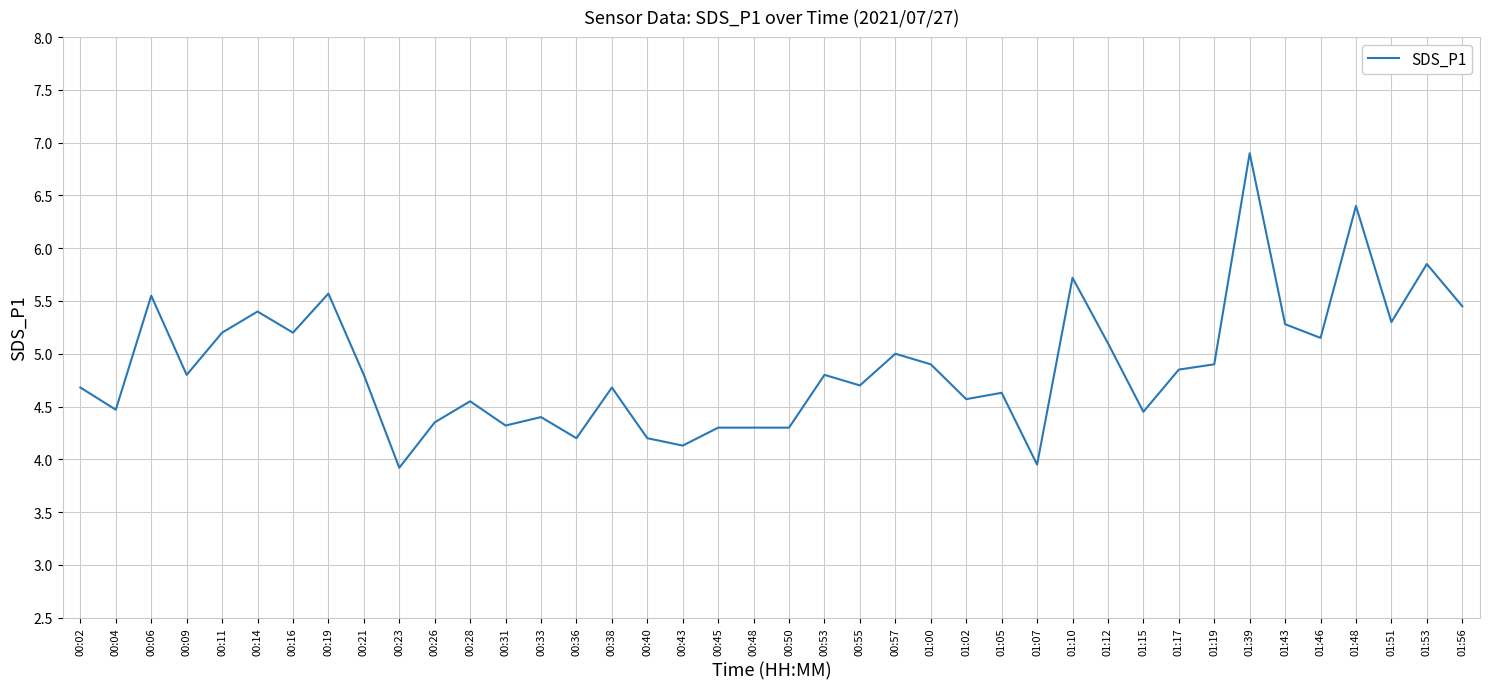

True or false: the data shows 1.3 at 01:51.

False